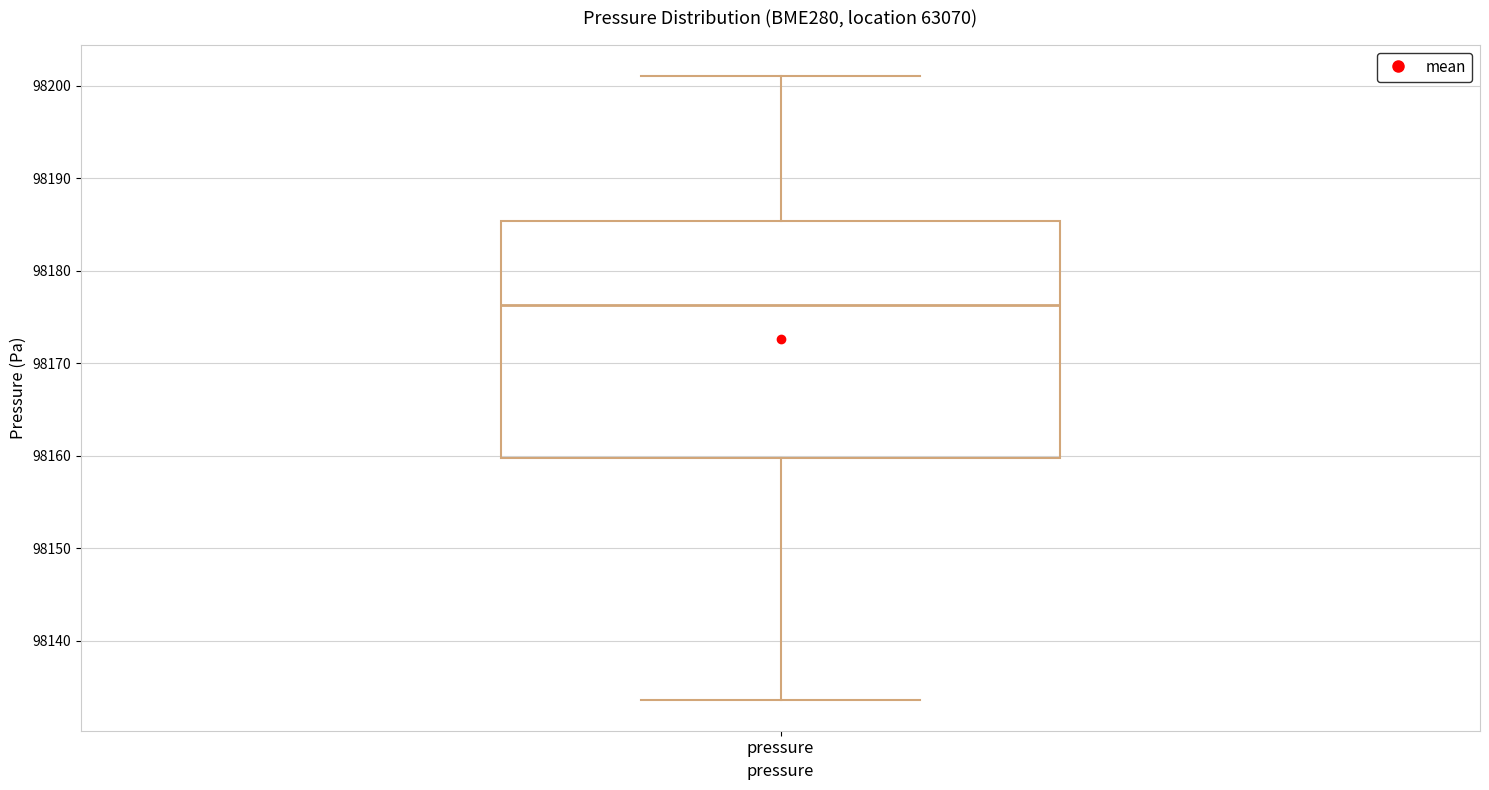

Read this box plot against the y-axis: the position of the median line, the range covered by the box, and the ends of both whiskers. The values are not printed on the chart, so give them approximately, as read against the axis.

median 98176, box 98160 to 98185, whiskers 98134 to 98201